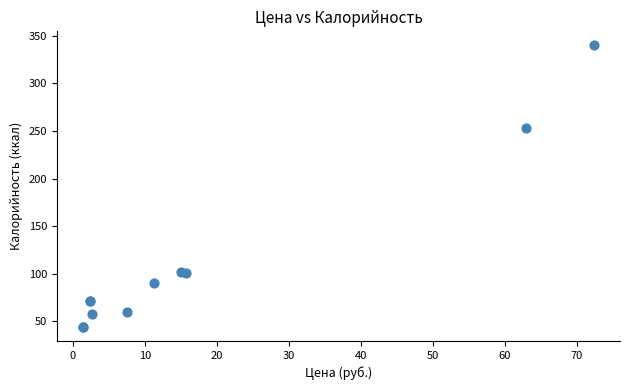

What Y value in the scatter plot is closest to 192?

252.9